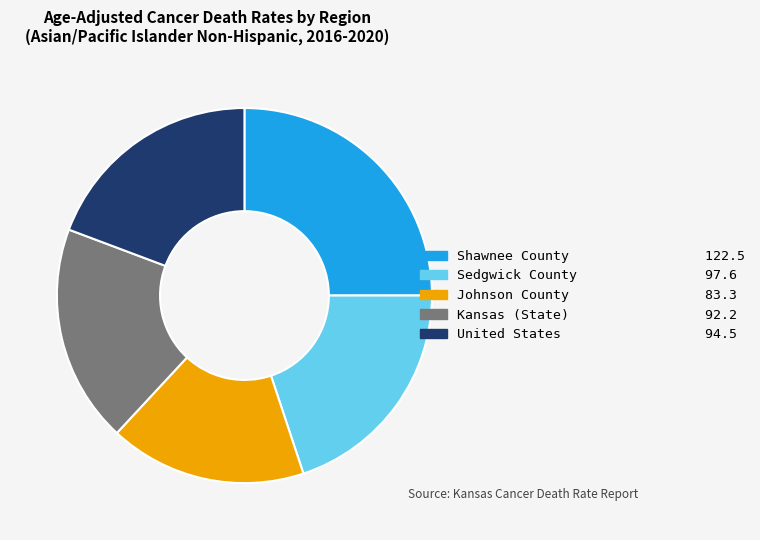

How many segments does this pie chart have?

5